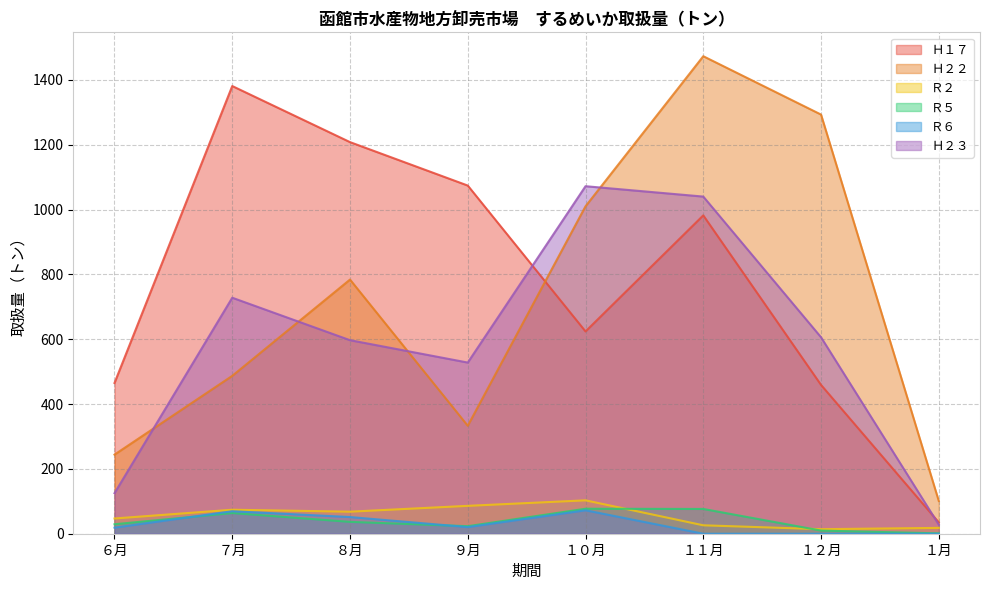

Which category has the highest value across all series?

１１月